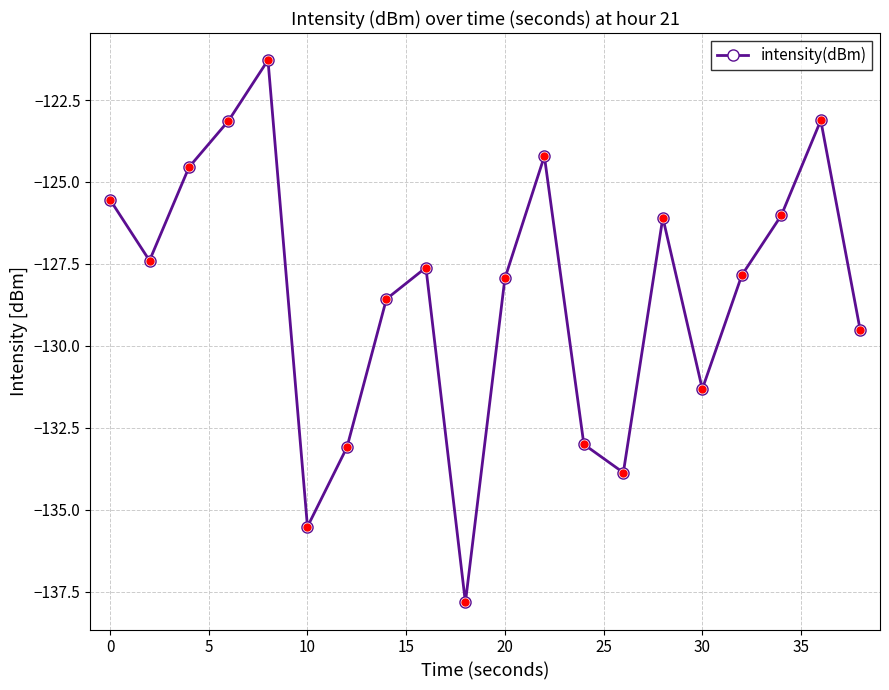

Does the chart have visible grid lines?

Yes